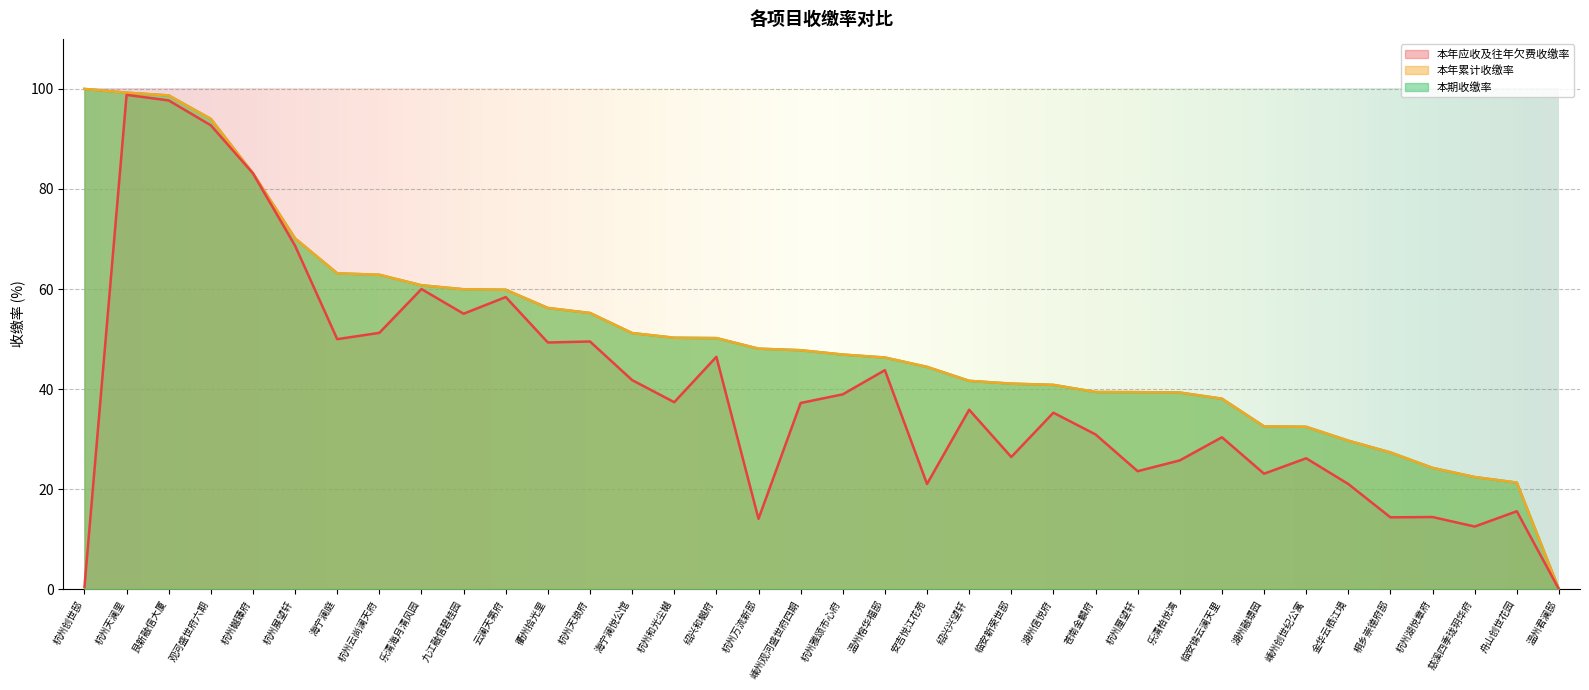

Does the chart display data point markers on the line(s)?

No